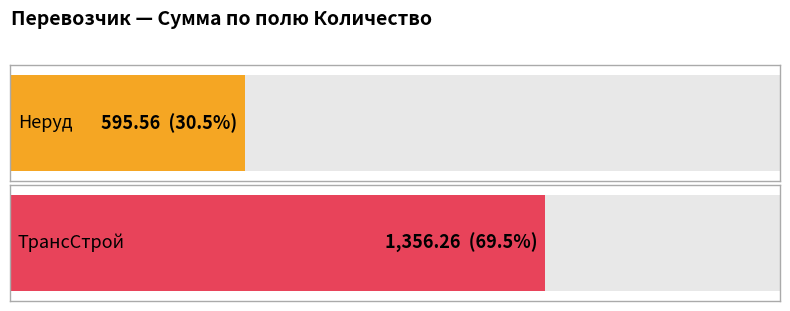

What is the smallest value displayed?

595.6